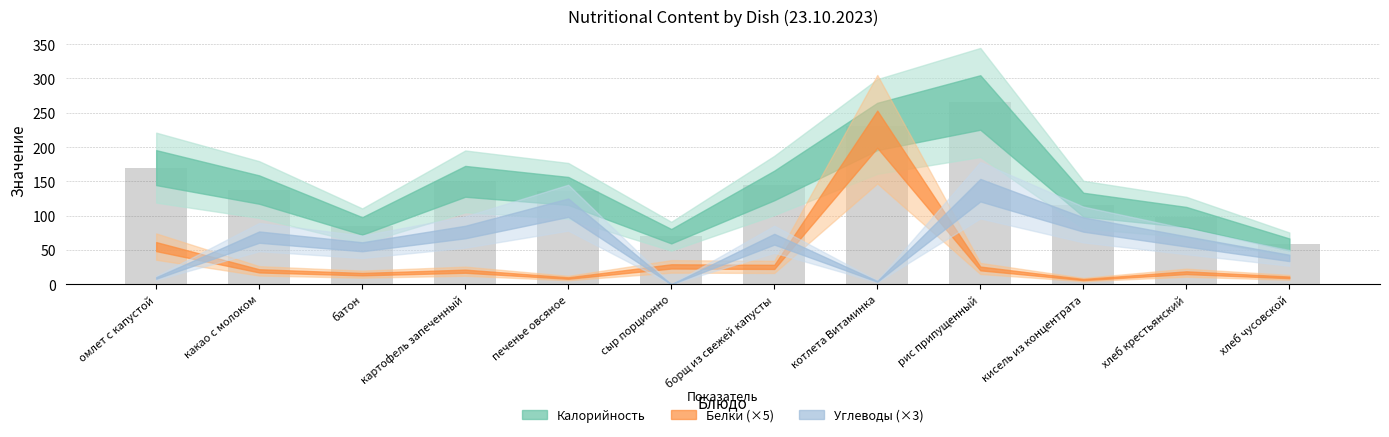

Reading left to right, list all the values displayed in this chart.

омлет с капустой=170	какао с молоком=138	батон=85	картофель запеченный=150	печенье овсяное=136	сыр порционно=70	борщ из свежей капусты=144	котлета Витаминка=230	рис припущенный=265	кисель из концентрата=116	хлеб крестьянский=98	хлеб чусовской=58